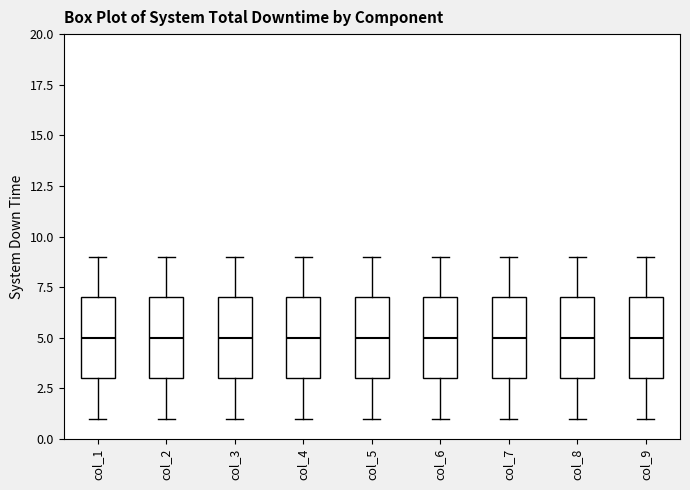

Where is the upper edge of the box for col_3 on the y-axis? The values are not printed on the chart, so give them approximately, as read against the axis.

7